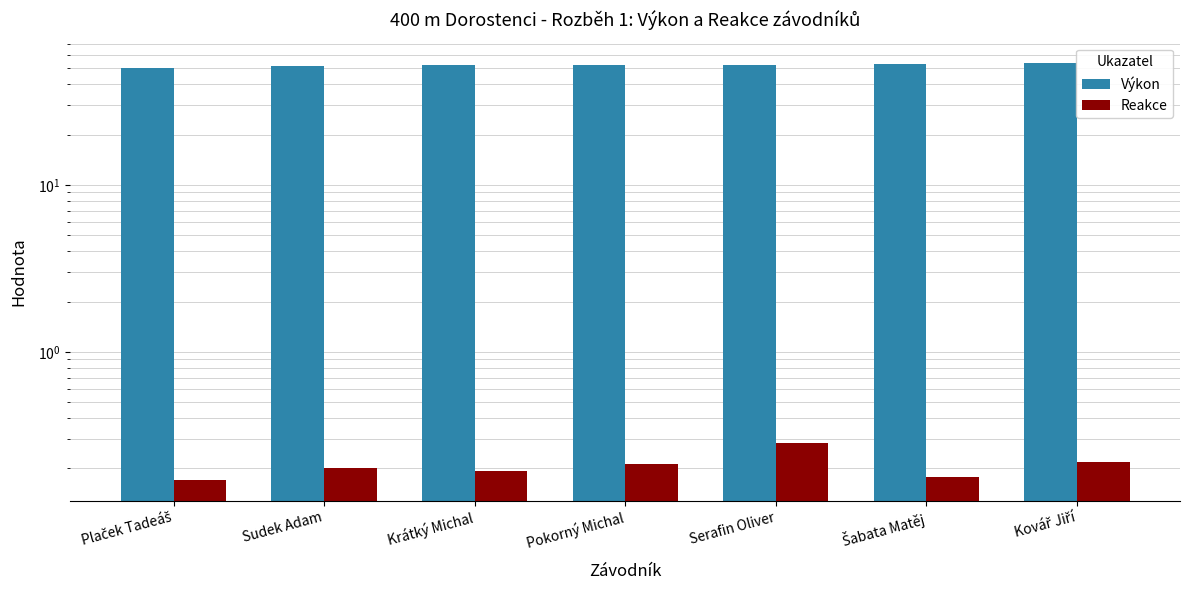

At how many categories does at least one series exceed 43?

7